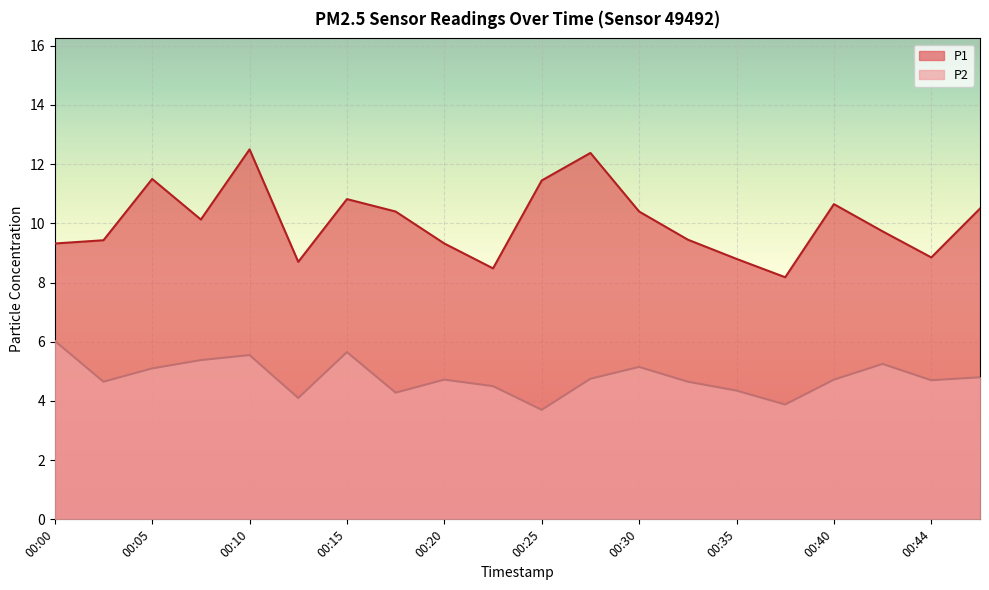

Is it true that P2 equals 4.7 at 00:20?

True